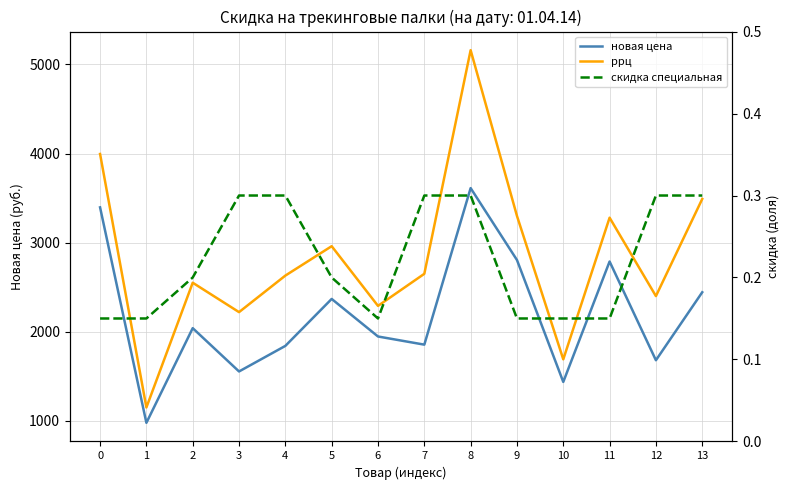

True or false: новая цена and ррц cross at least once.

False